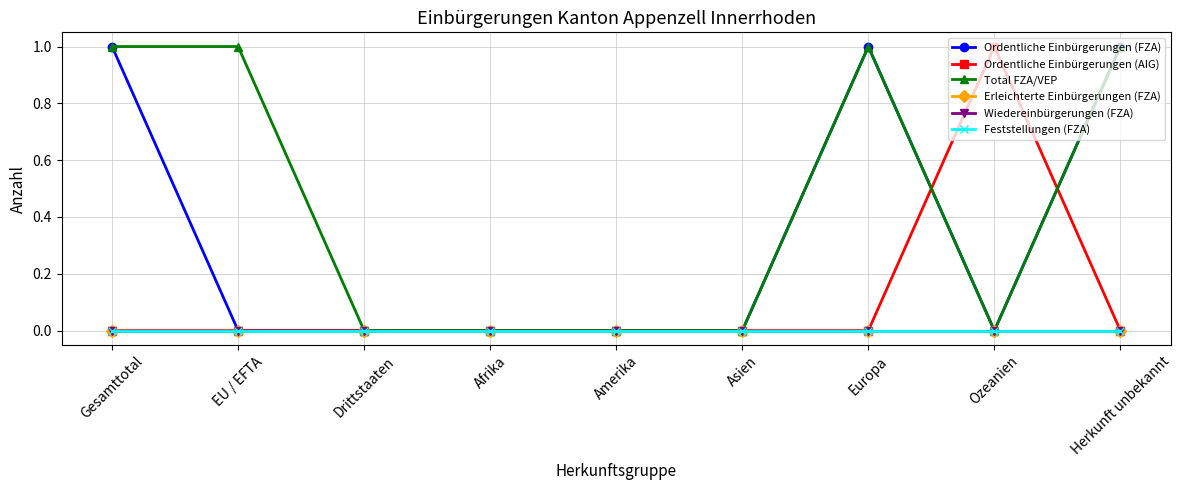

What is the label of the 1st point from the right?

Herkunft unbekannt